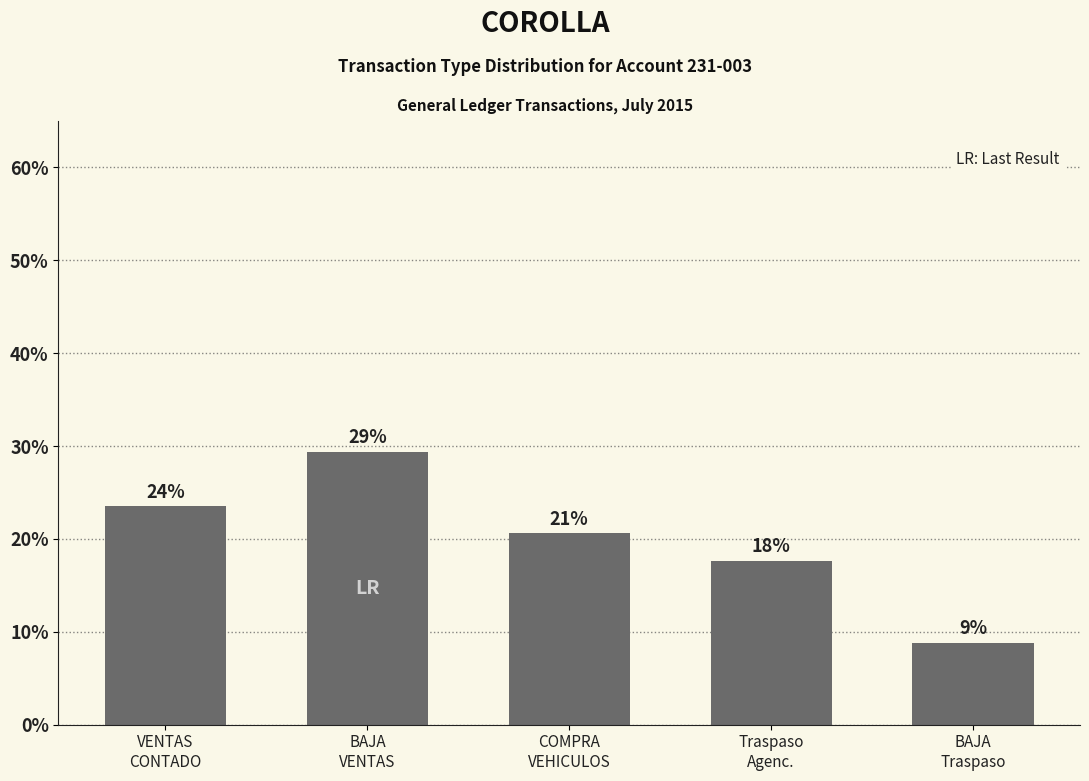

What is the value of the 5th bar from the left?

8.8